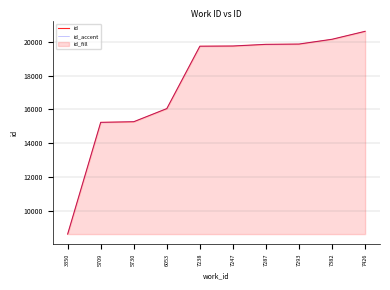

What is the difference between the id values at 7382 and 5709?

4913